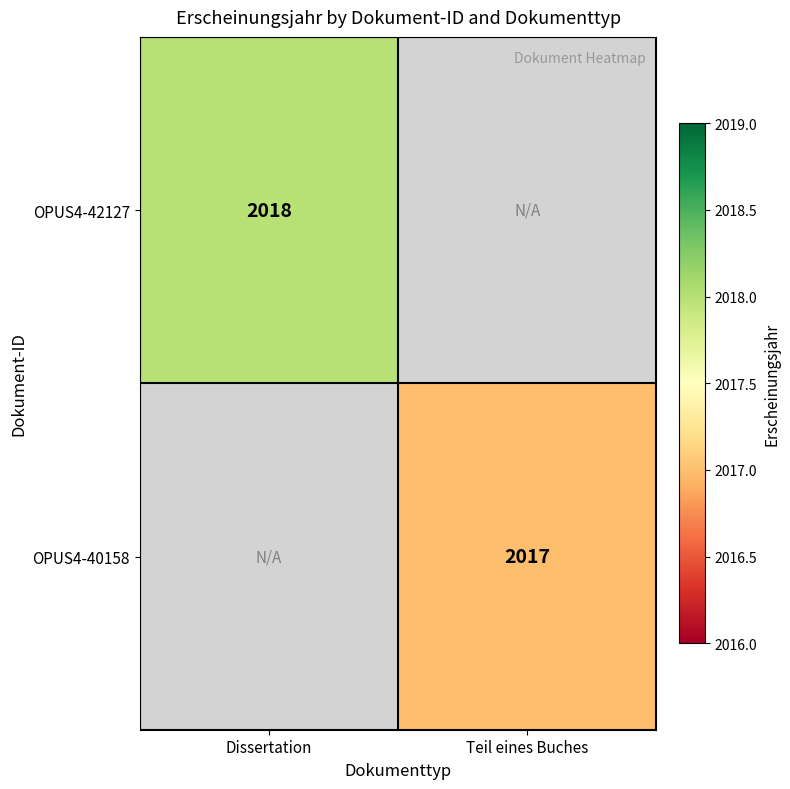

At how many categories does at least one series exceed 2017?

1